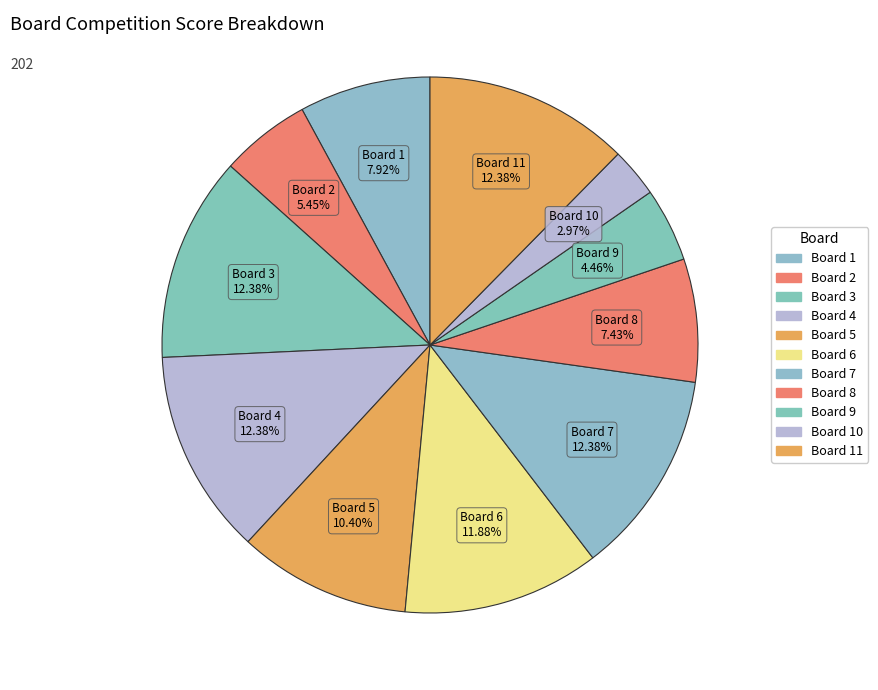

How many segments does this pie chart have?

11